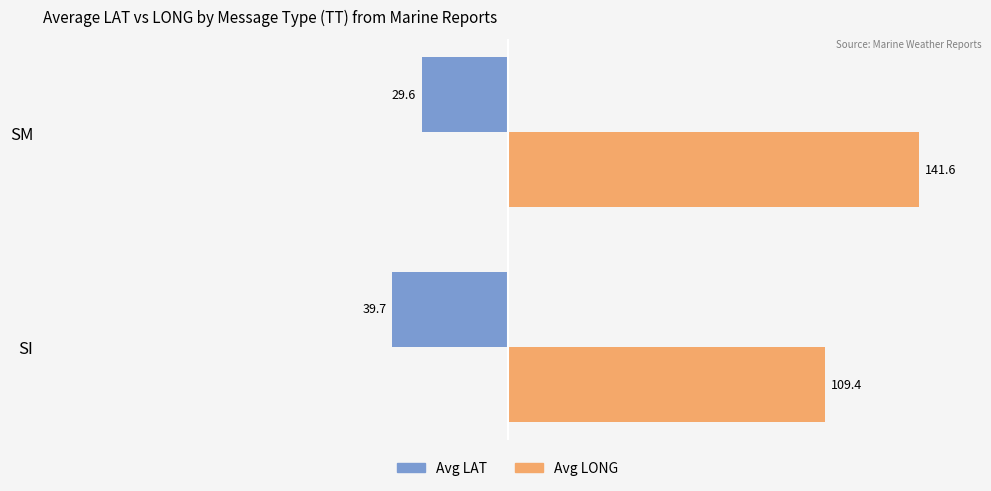

What are all the series names shown in the legend?

Avg LAT, Avg LONG